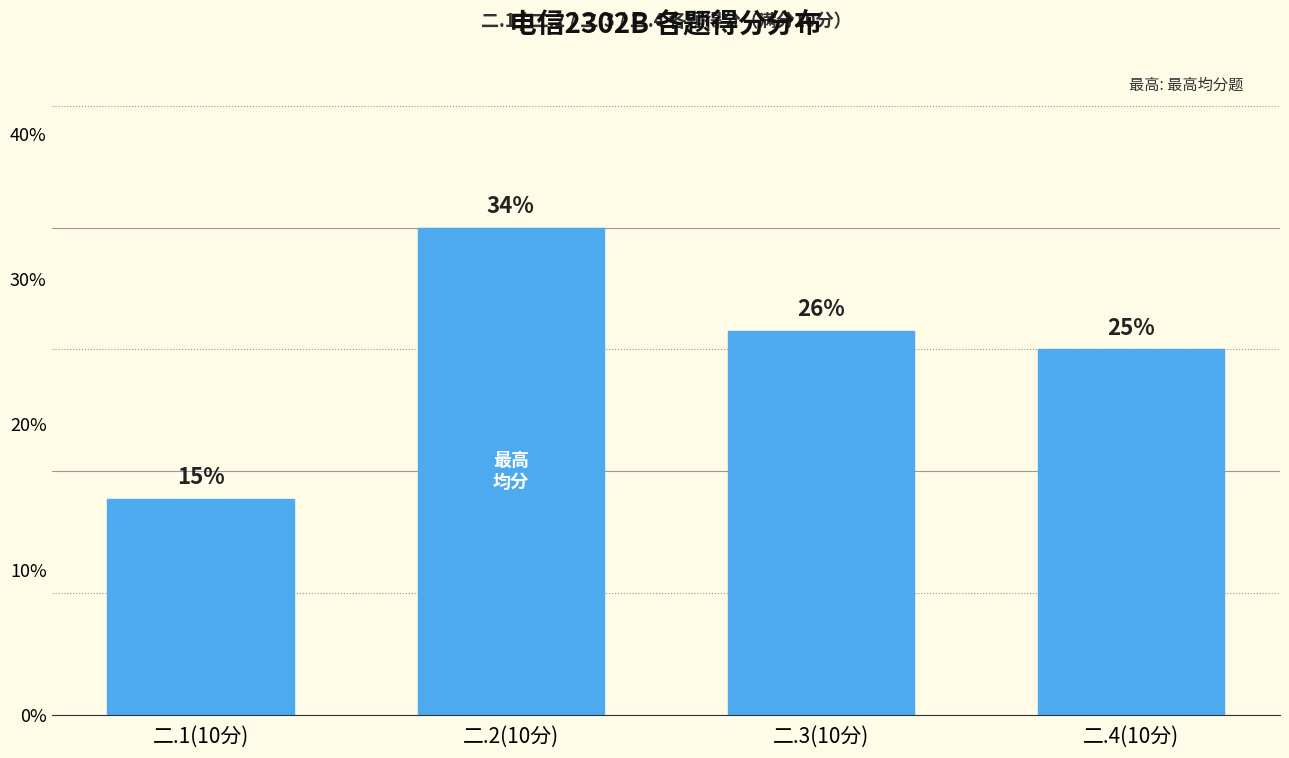

What is the label of the 4th bar from the right?

二.1(10分)